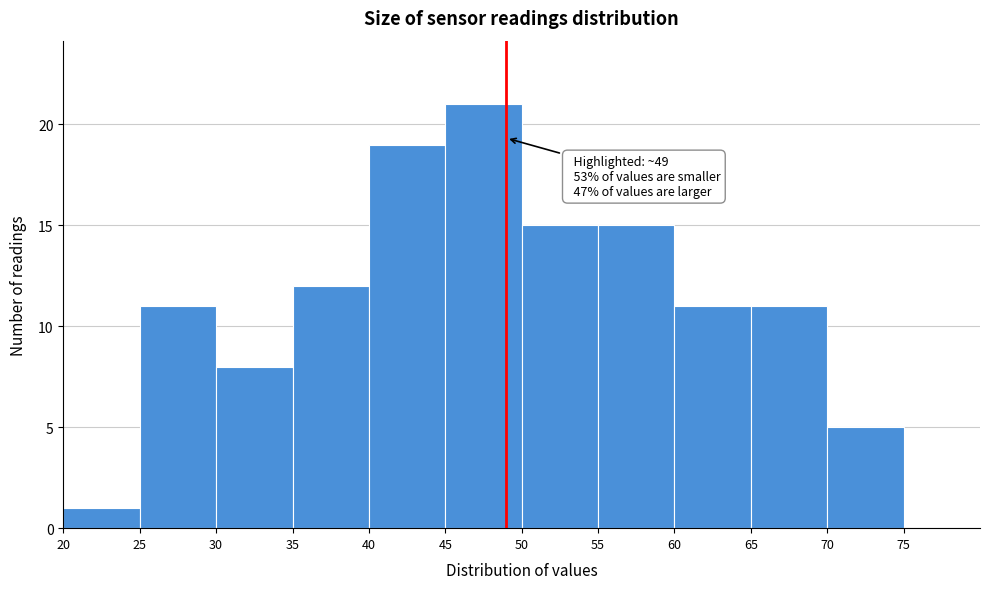

Over which range of the x-axis is the bar tallest?

45 to 50